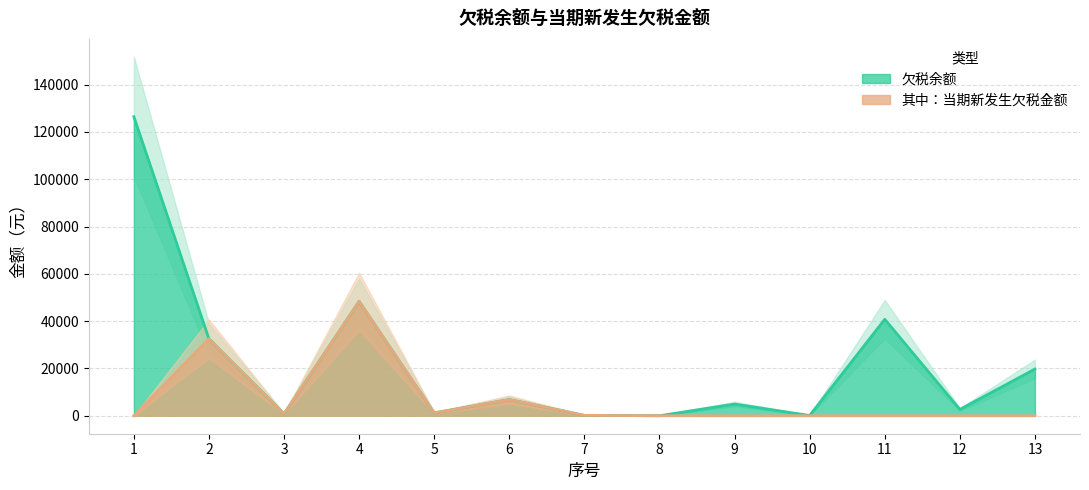

True or false: 欠税余额 and 其中：当期新发生欠税金额 cross at least once.

False